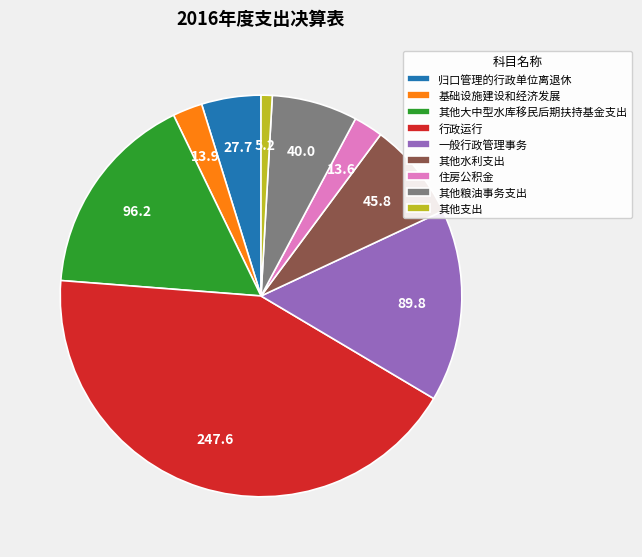

Between 归口管理的行政单位离退休 and 一般行政管理事务, which is larger?

一般行政管理事务